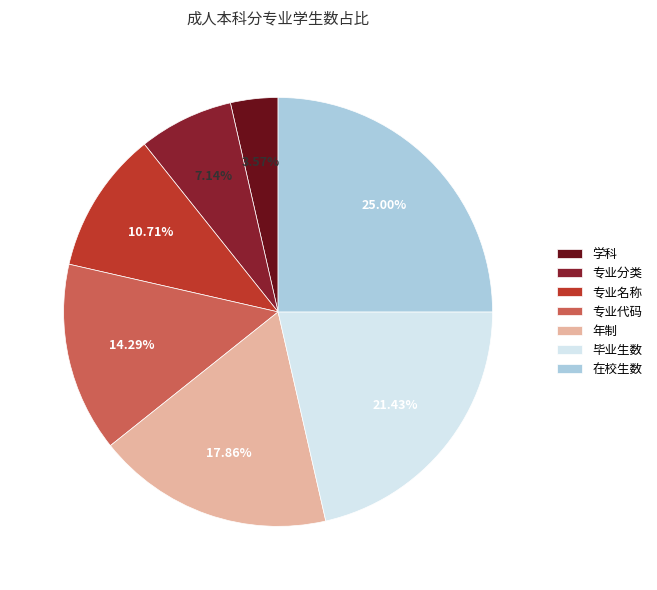

Count the number of slices in the pie.

7